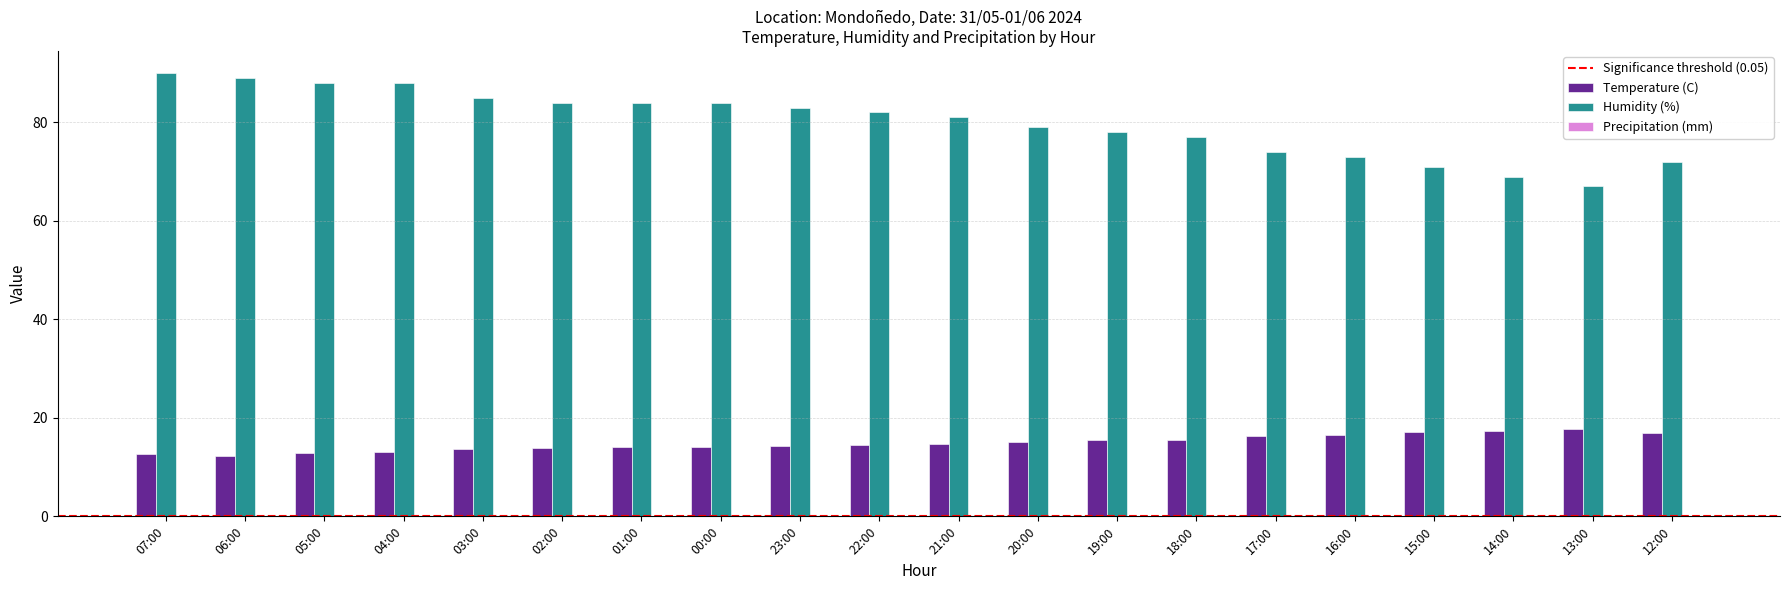

Does the chart contain any negative values?

No